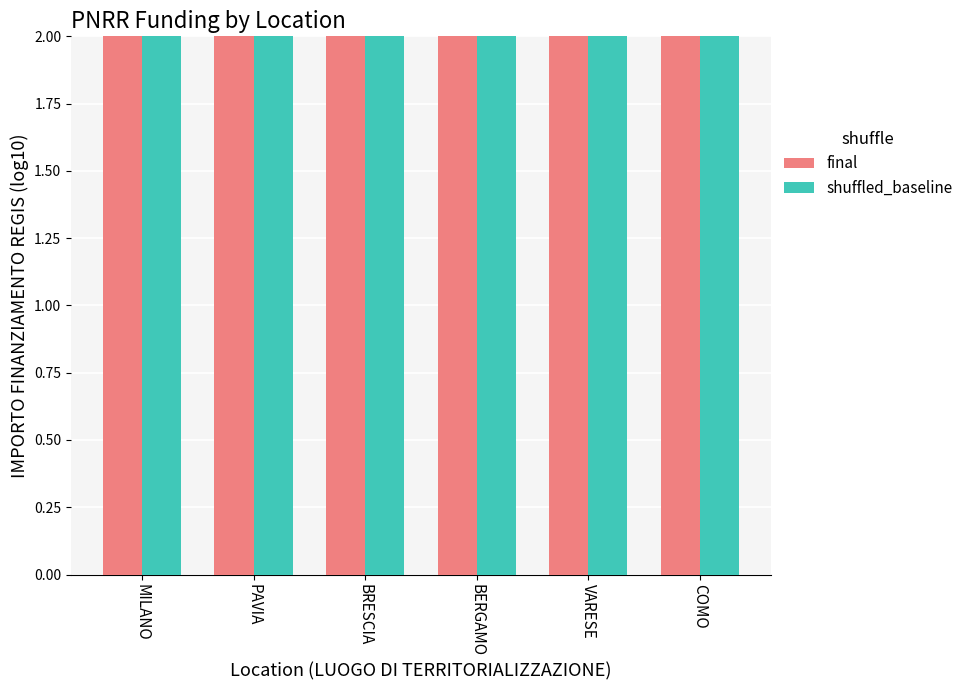

What position from the left is BRESCIA?

3